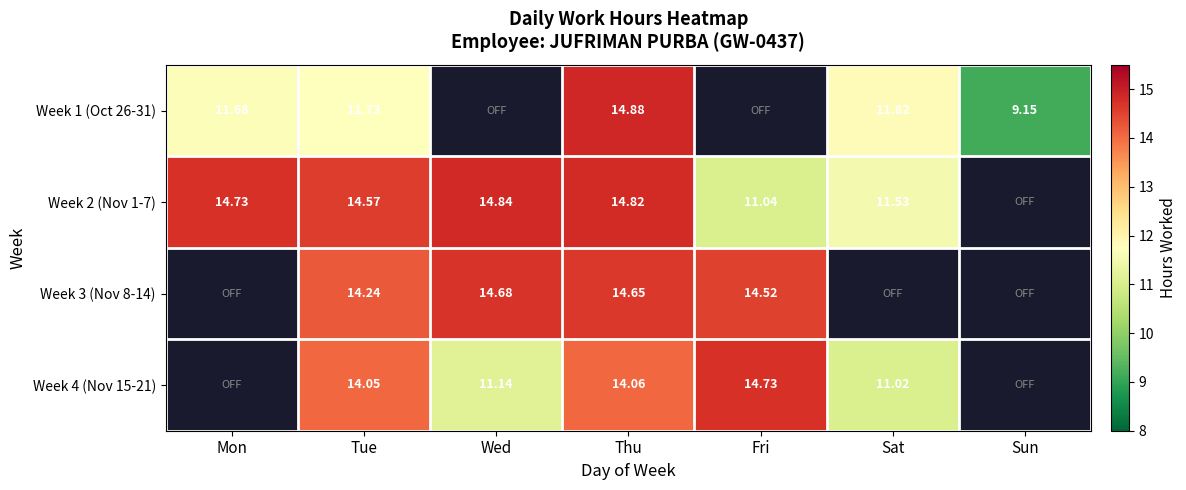

Is the value of Week 1 (Oct 26-31) at Sat greater than the value of Week 3 (Nov 8-14) at Fri?

No